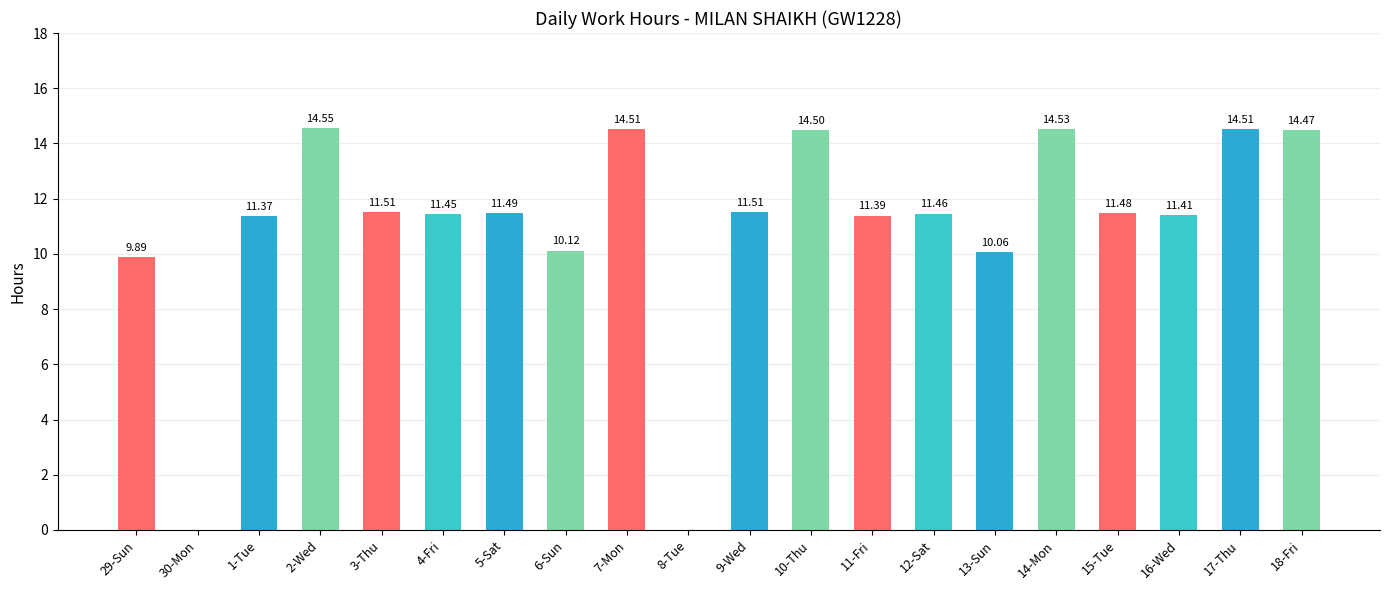

What is the sum of the values at 18-Fri and 2-Wed?

29.0